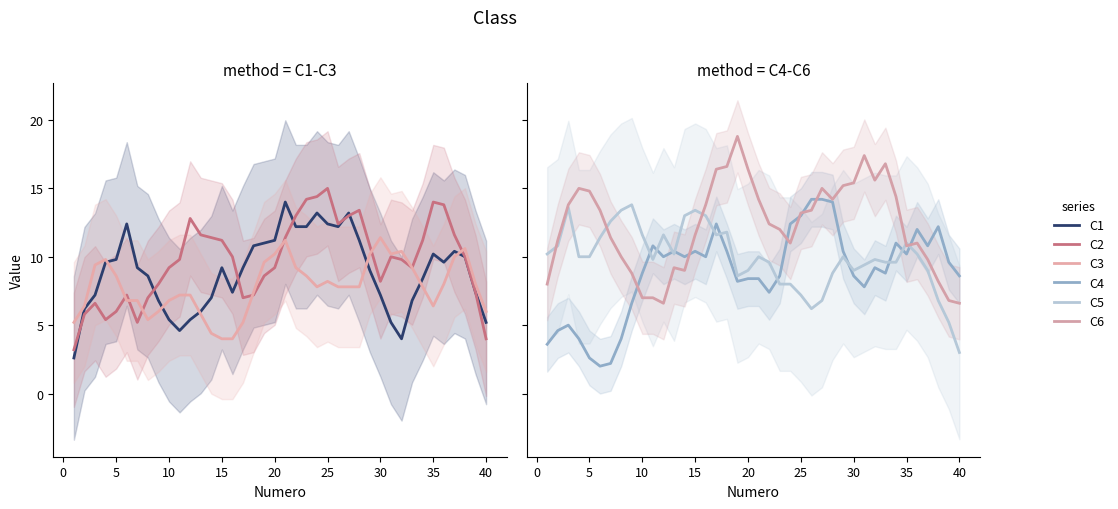

What is the total value across all series at 20?

64.4